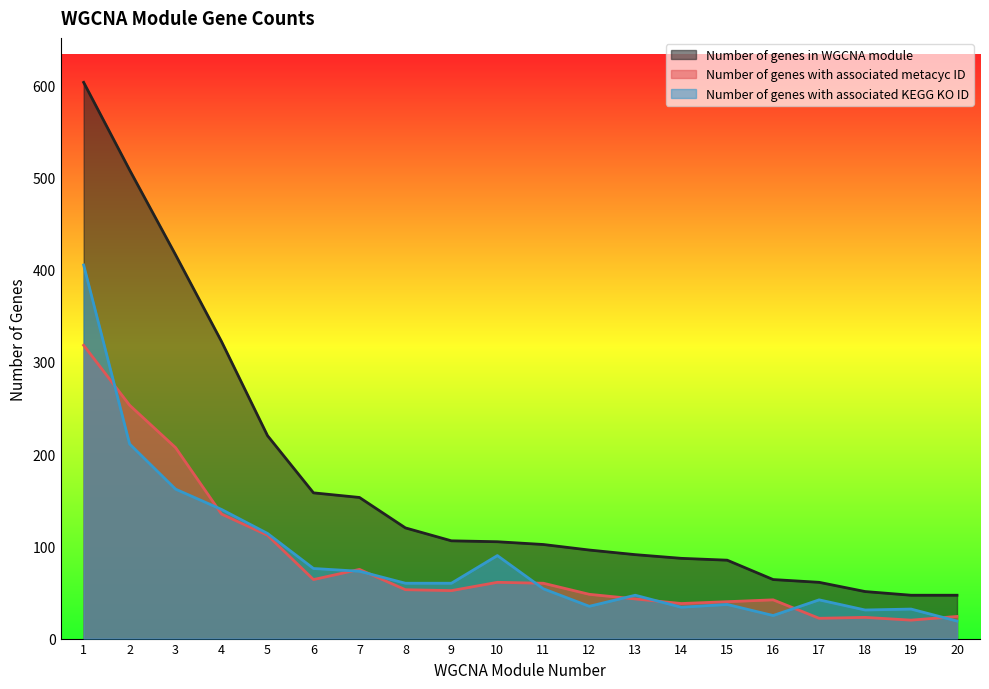

At which category does Number of genes with associated metacyc ID reach its first local peak?

7